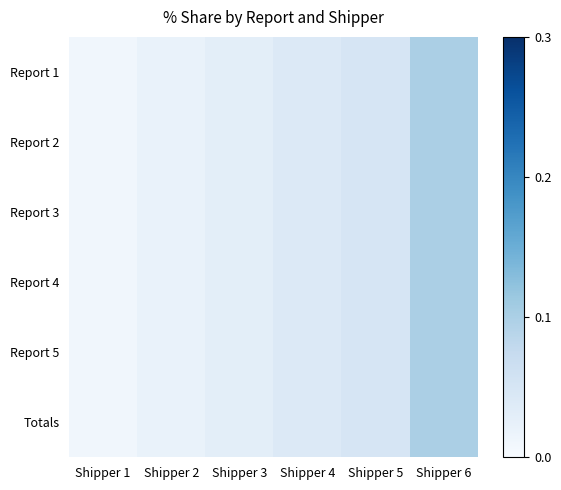

Reading right to left, transcribe all the data shown in this chart.

Report 1: Shipper 6=0.1	Shipper 5=0.1	Shipper 4=0.0	Shipper 3=0.0	Shipper 2=0.0	Shipper 1=0.0
Report 2: Shipper 6=0.1	Shipper 5=0.1	Shipper 4=0.0	Shipper 3=0.0	Shipper 2=0.0	Shipper 1=0.0
Report 3: Shipper 6=0.1	Shipper 5=0.1	Shipper 4=0.0	Shipper 3=0.0	Shipper 2=0.0	Shipper 1=0.0
Report 4: Shipper 6=0.1	Shipper 5=0.1	Shipper 4=0.0	Shipper 3=0.0	Shipper 2=0.0	Shipper 1=0.0
Report 5: Shipper 6=0.1	Shipper 5=0.1	Shipper 4=0.0	Shipper 3=0.0	Shipper 2=0.0	Shipper 1=0.0
Totals: Shipper 6=0.1	Shipper 5=0.1	Shipper 4=0.0	Shipper 3=0.0	Shipper 2=0.0	Shipper 1=0.0